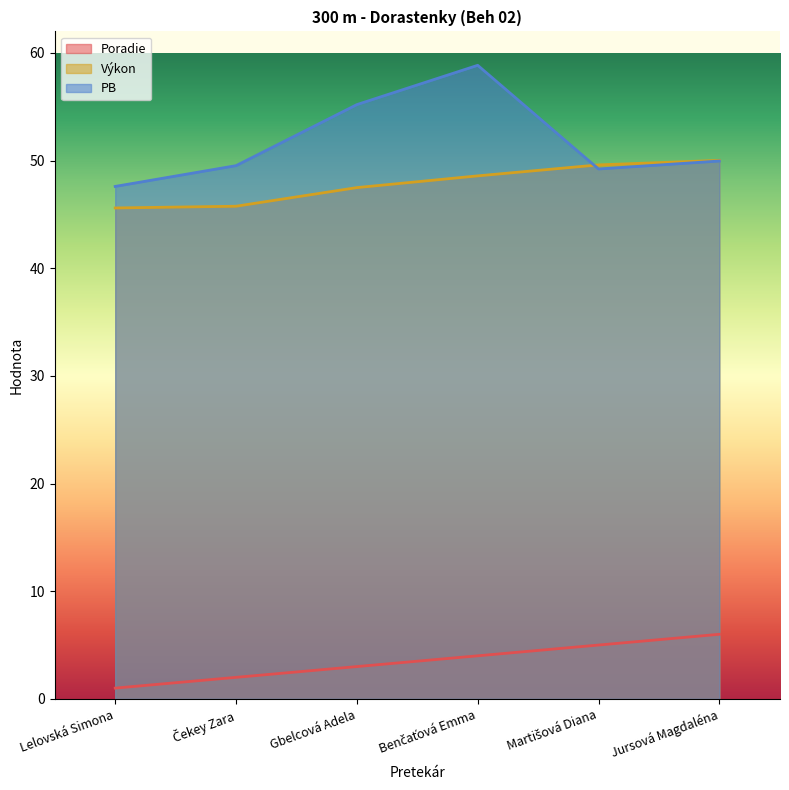

Does the chart have visible grid lines?

No